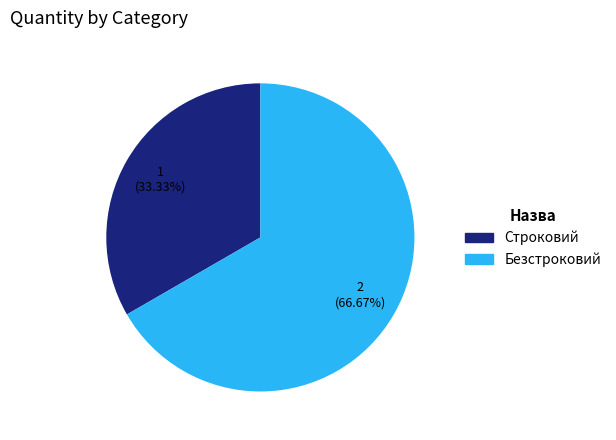

Combined, do Безстроковий and Строковий account for over 50%?

Yes